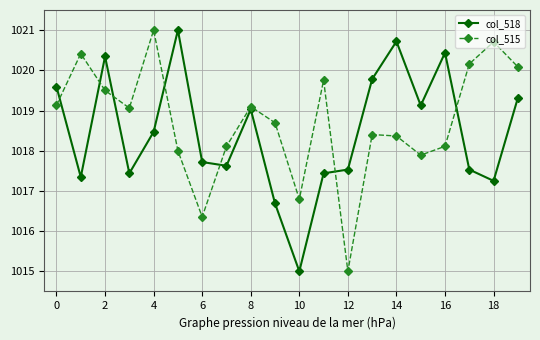

How many data points does each series have?

20